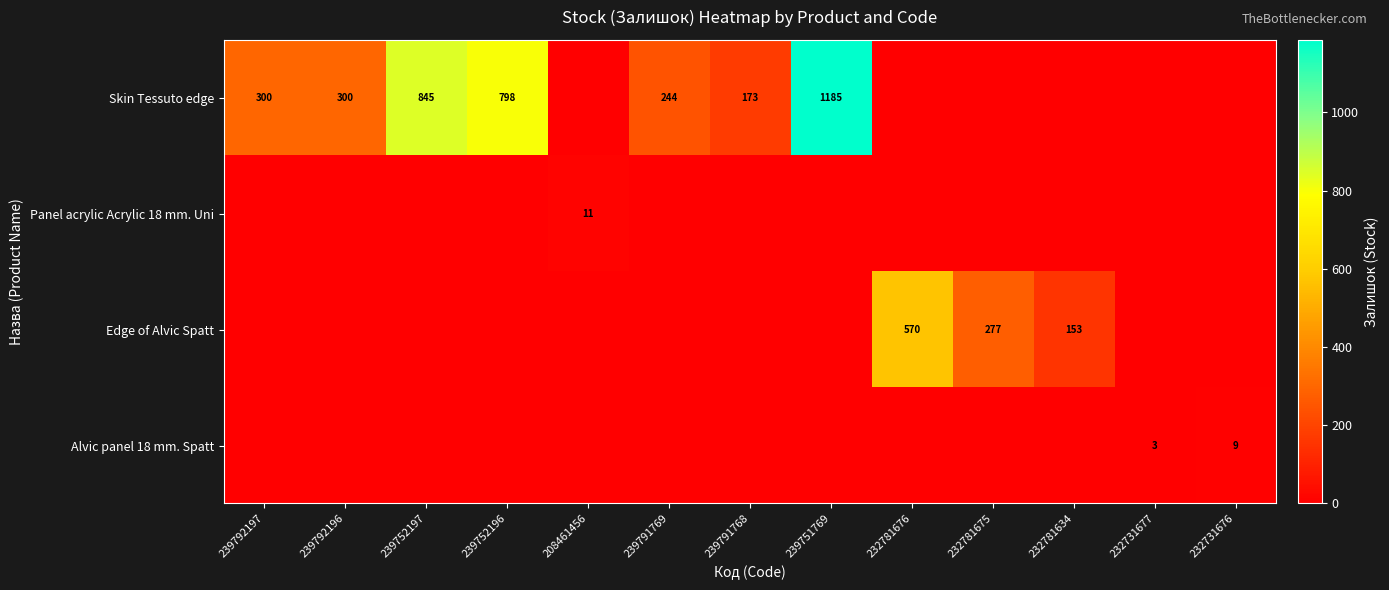

Which has a higher value, 239792197 or 239791768?

239792197